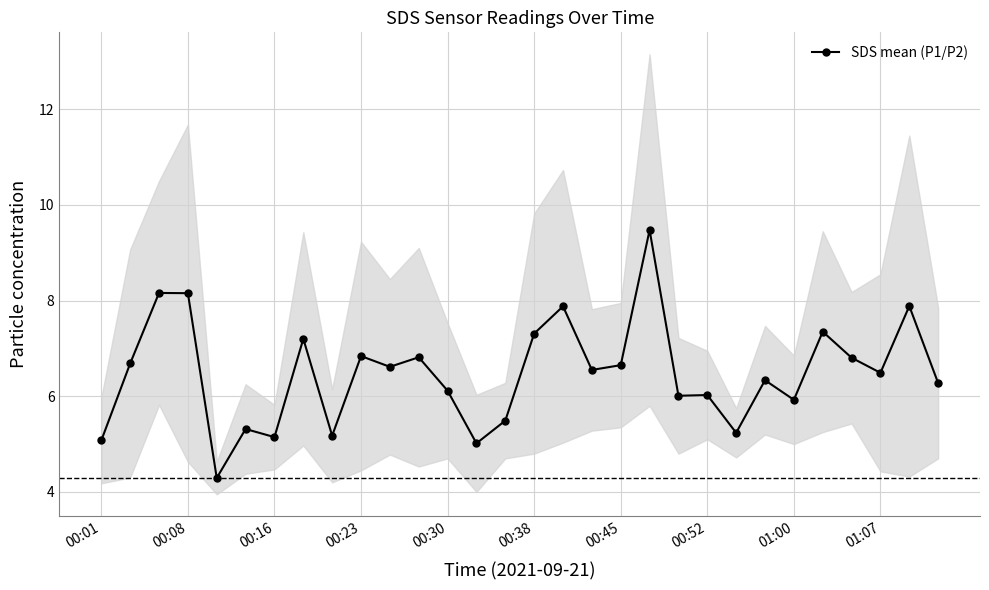

What is the highest value of the SDS mean (P1/P2) series?

9.5